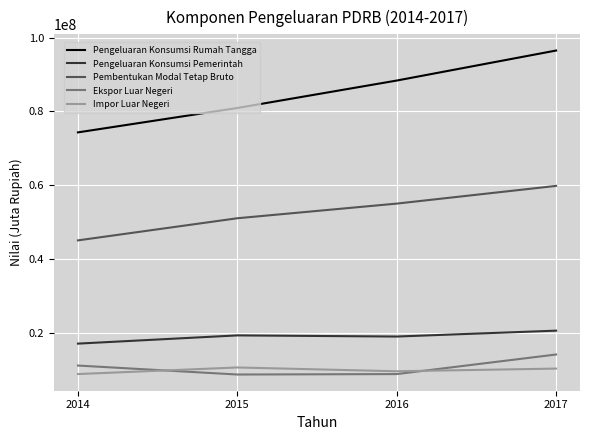

How many distinct data groups are displayed?

5